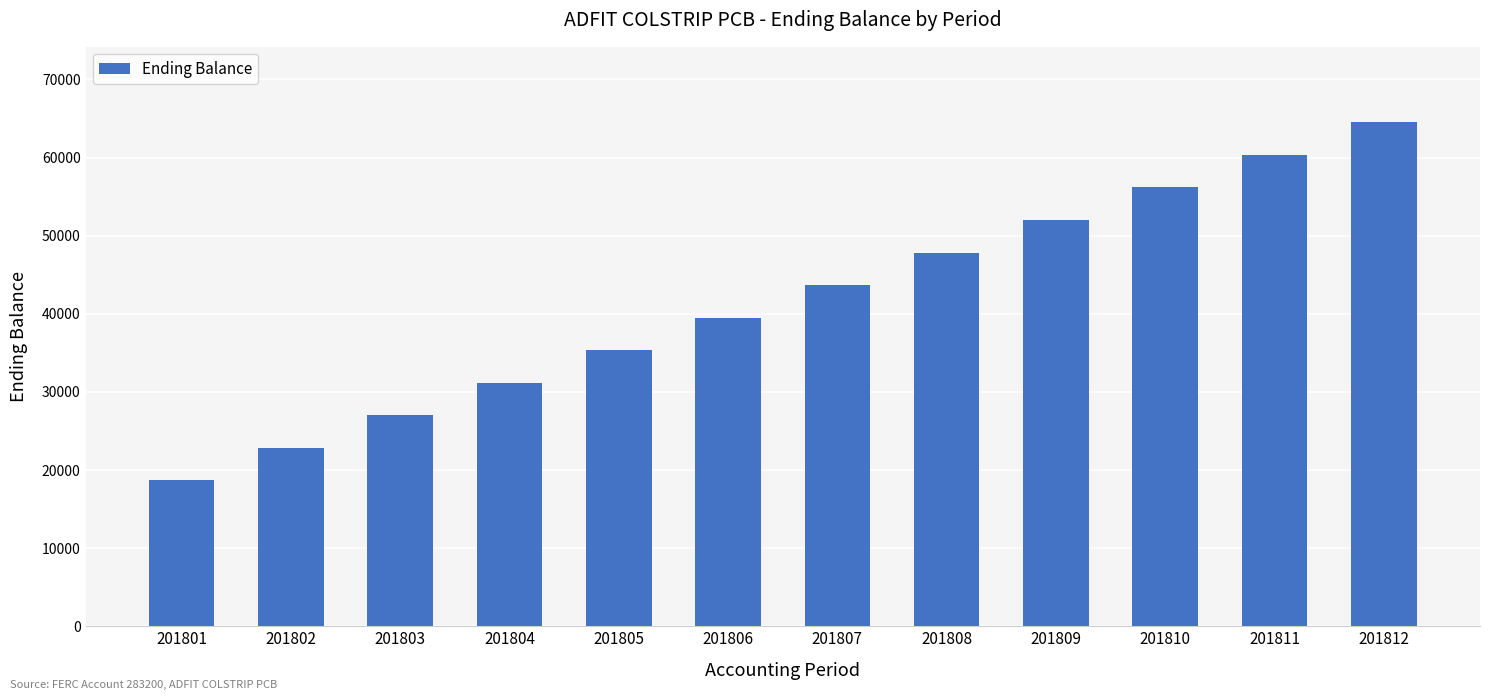

Which has a higher value, 201812 or 201809?

201812